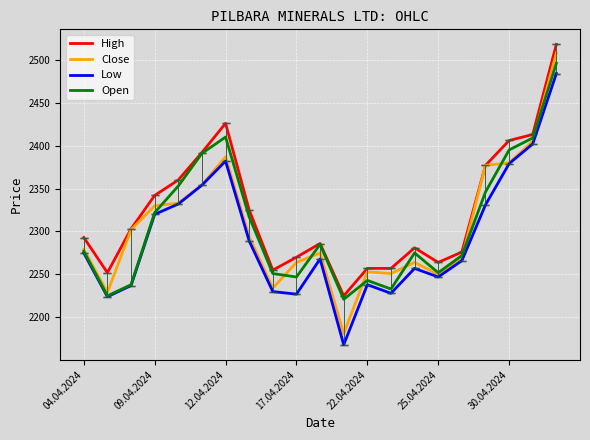

What is the difference between the maximum and minimum values in the Low series?

316